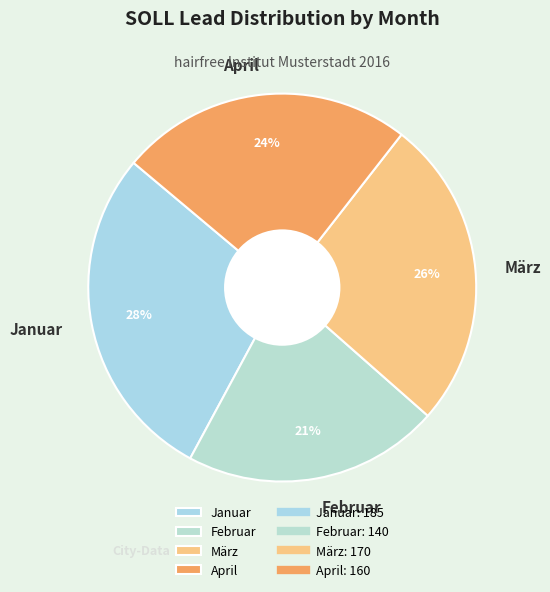

Which slice is the largest?

Januar